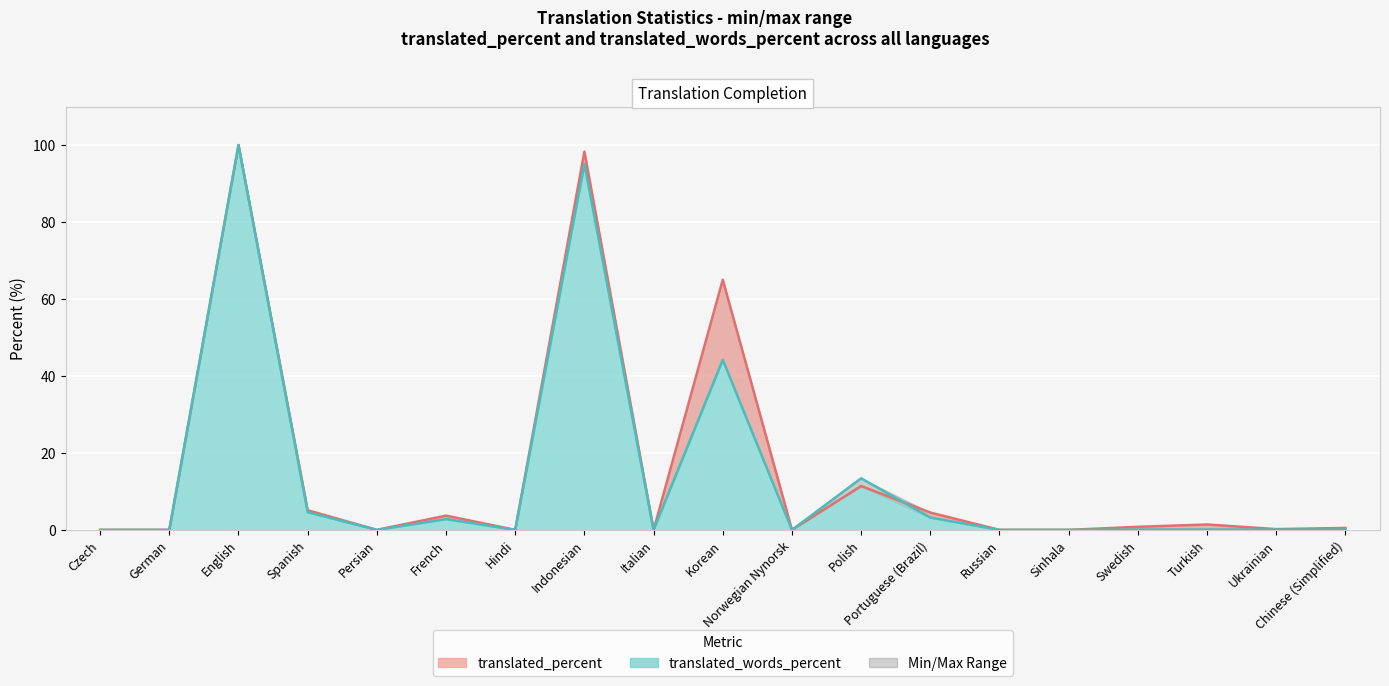

What is the label of the 4th point from the left?

Spanish